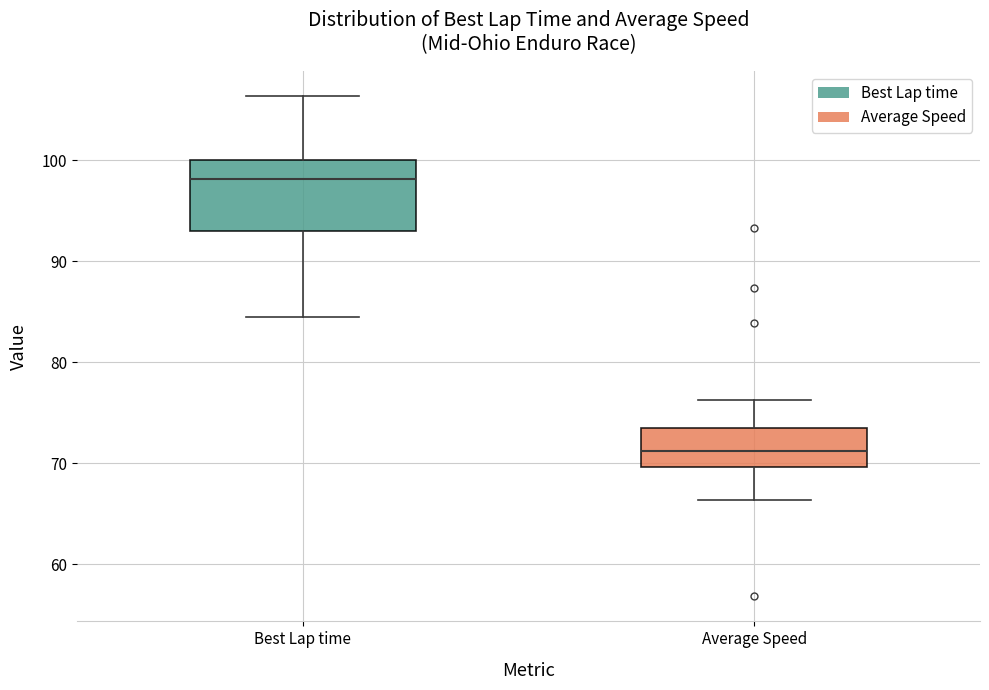

Reading left to right, transcribe this box plot: for each box, give where its median line is, the range the box spans, and where its two whiskers end, as read against the y-axis. The values are not printed on the chart, so give them approximately, as read against the axis.

Best Lap time: median 98, box 93 to 100, whiskers 84 to 106
Average Speed: median 71, box 70 to 73, whiskers 66 to 76